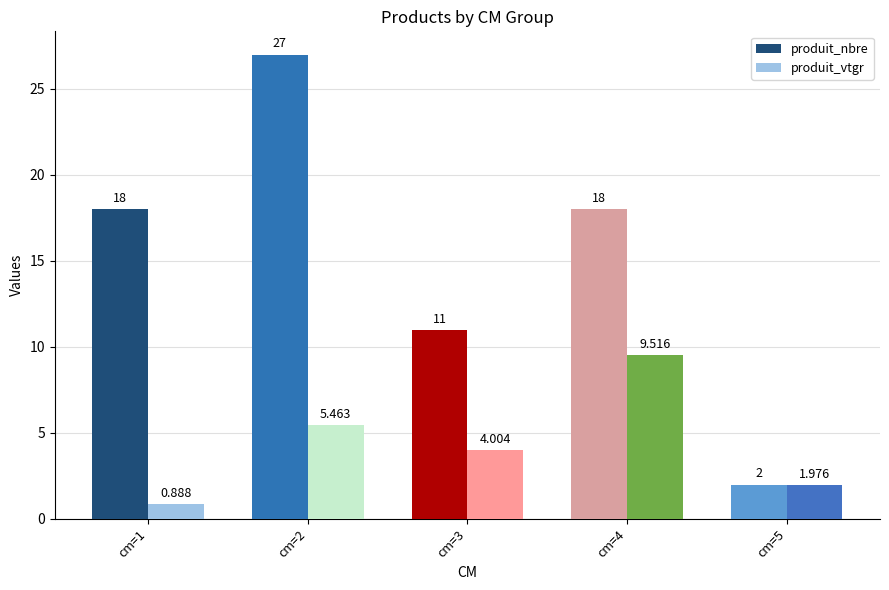

What is the value of the produit_nbre bar at the 3rd from the left?

11.0